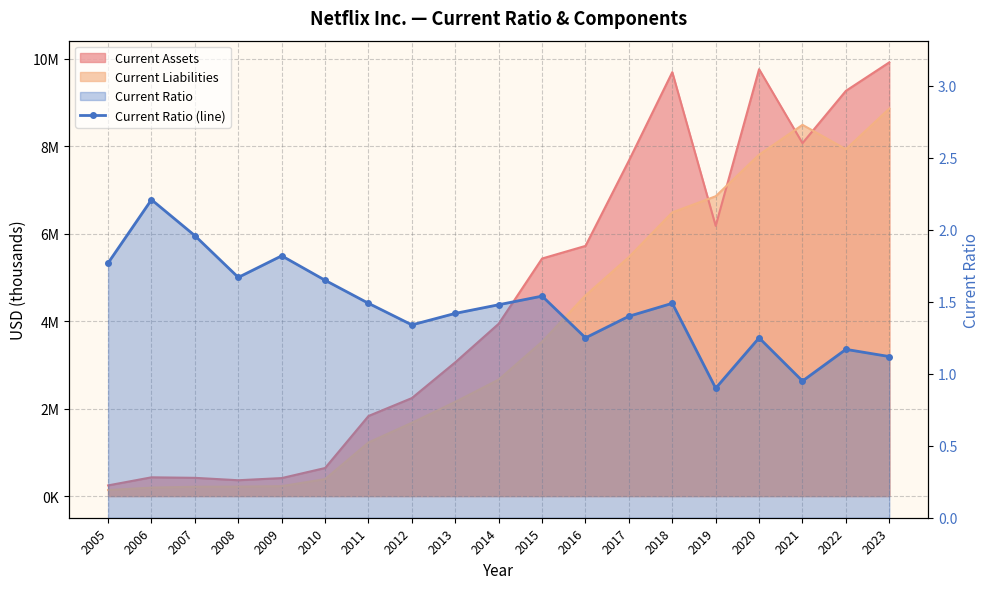

Where is the first local maximum?

2006